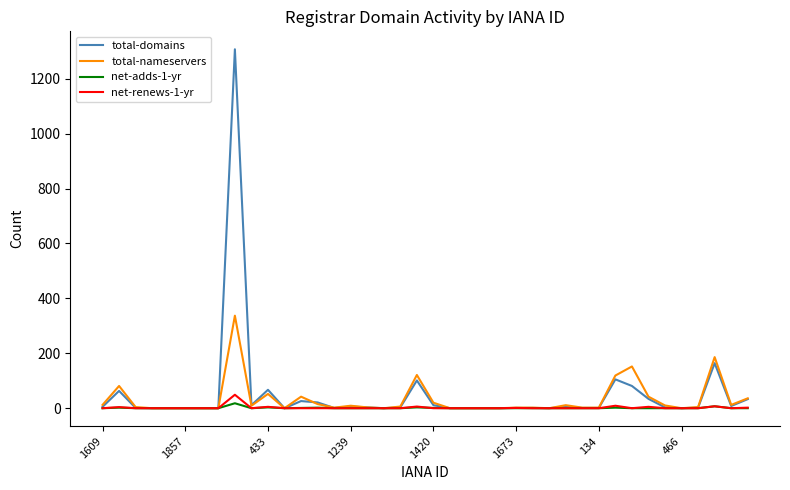

Which series has the largest range (max minus min)?

total-domains